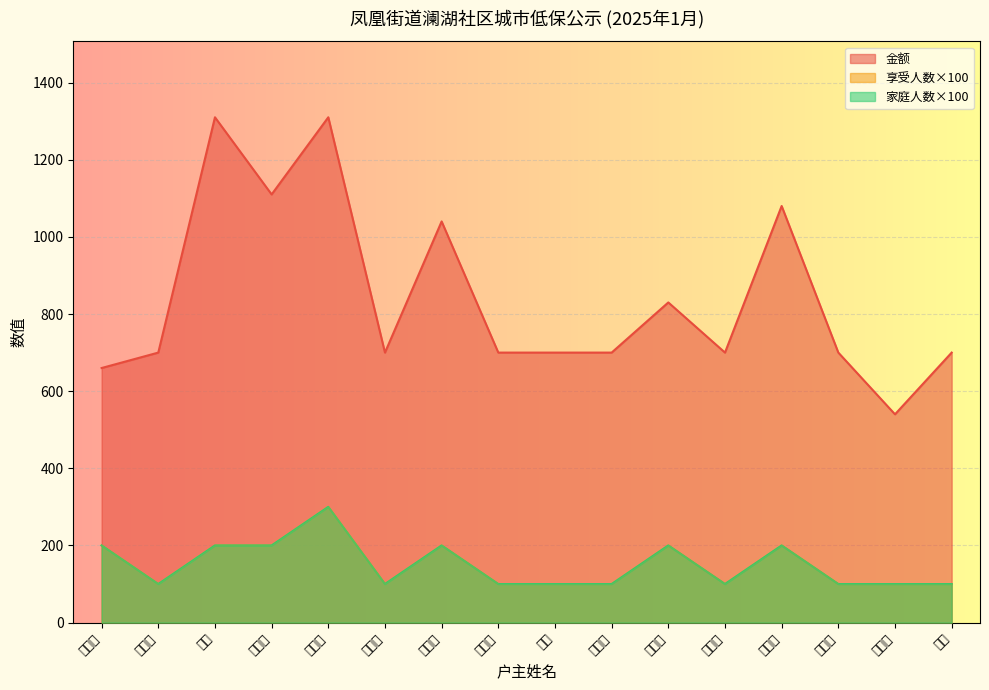

True or false: 金额 has more than 2 points higher than both neighbors.

True